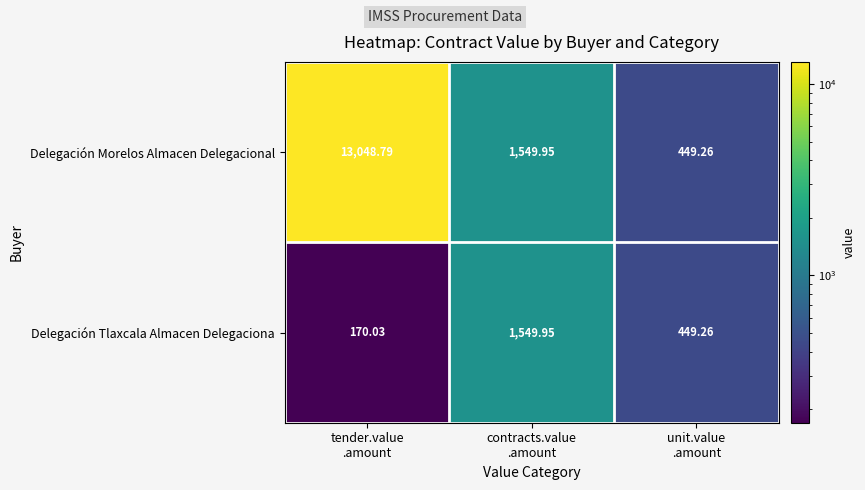

Rank the series by their maximum value, from lowest to highest.

Delegación Tlaxcala Almacen Delegaciona, Delegación Morelos Almacen Delegacional